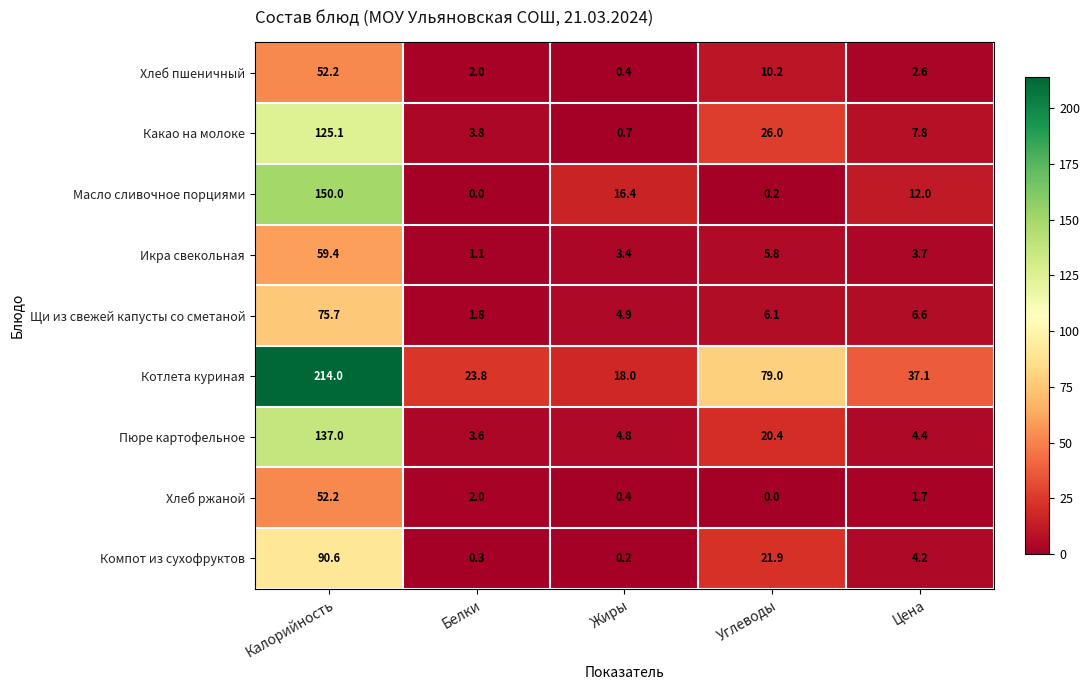

The Хлеб ржаной series shows 0.4 at Жиры. True or false?

True